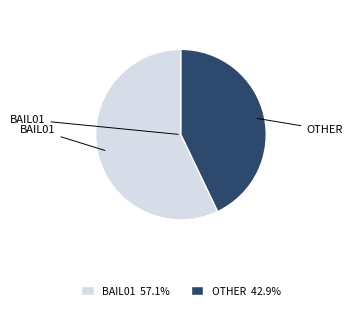

Which category accounts for the majority?

BAIL01